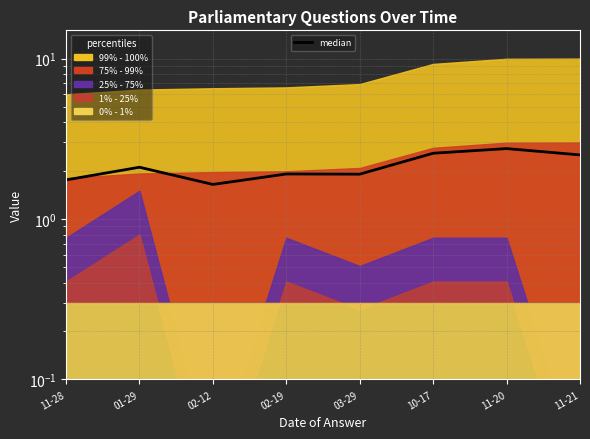

What value does the data have at 11-20?

2.7